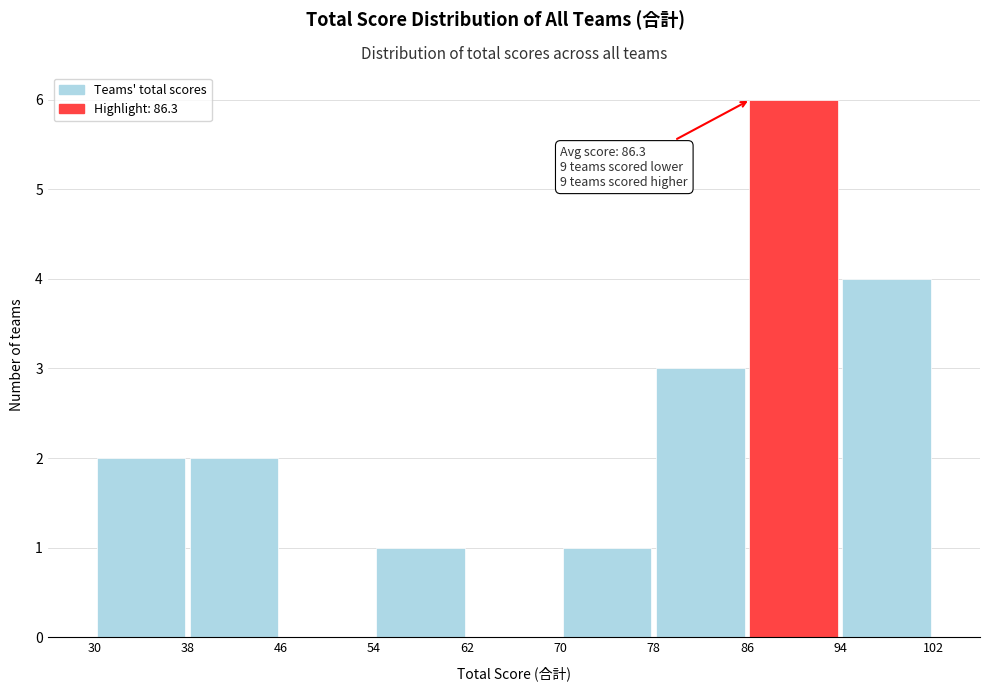

Which range on the x-axis has the tallest bar?

86 to 94